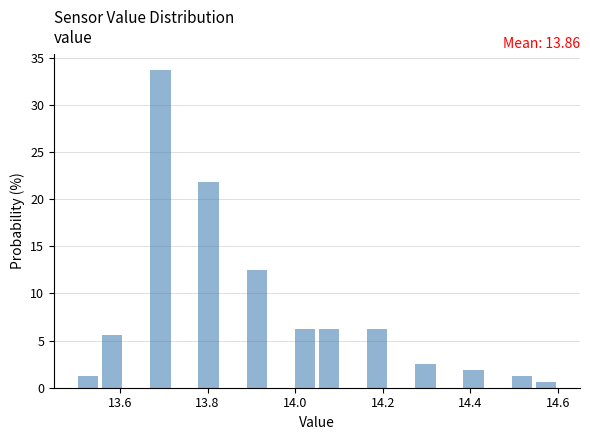

Read against the x-axis, roughly where is the centre of the tallest bar?

13.70